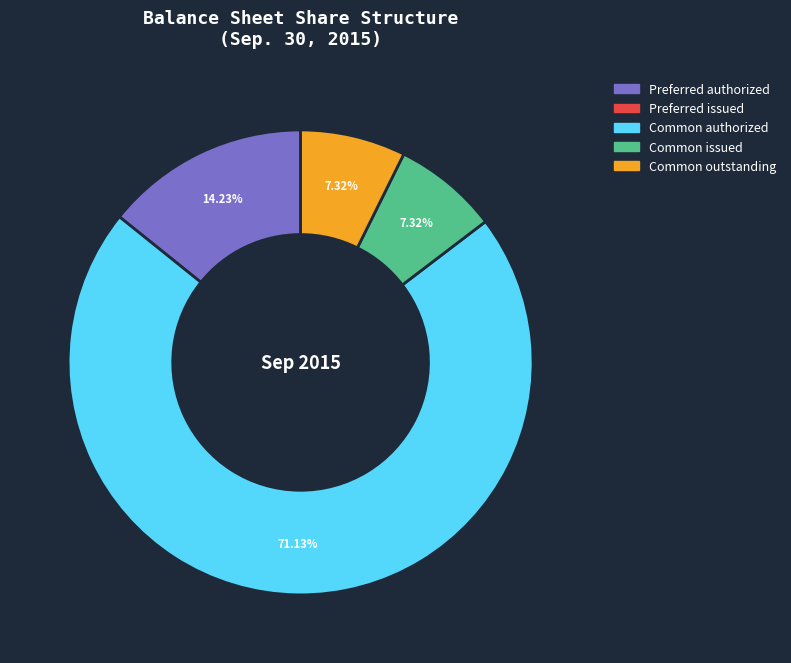

Is there any slice that represents more than half of the pie?

Yes